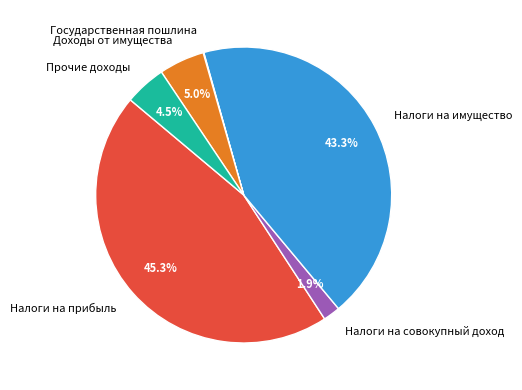

Between Доходы от имущества and Налоги на прибыль, which is larger?

Налоги на прибыль